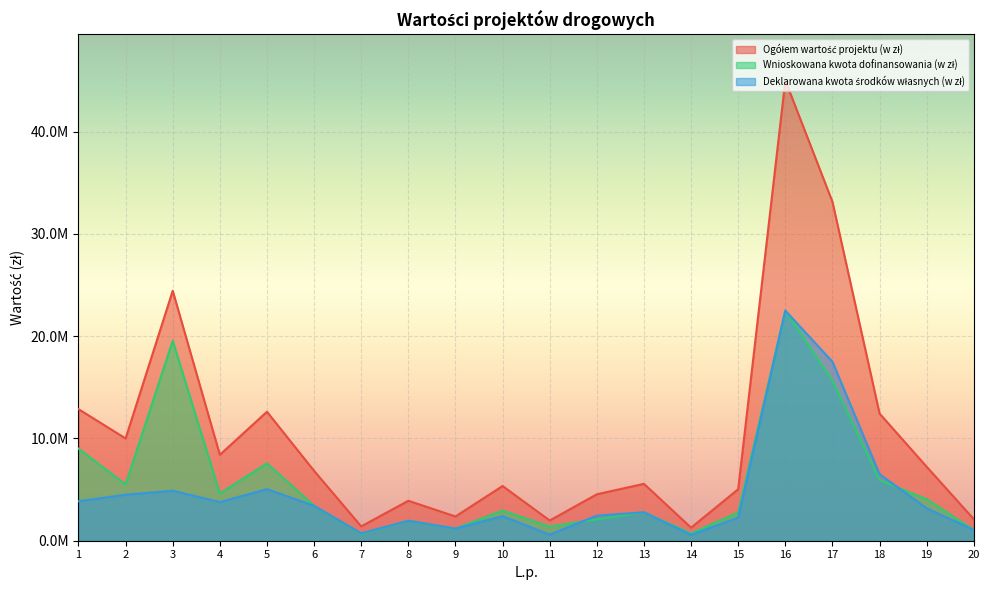

How many series are shown in this chart?

3